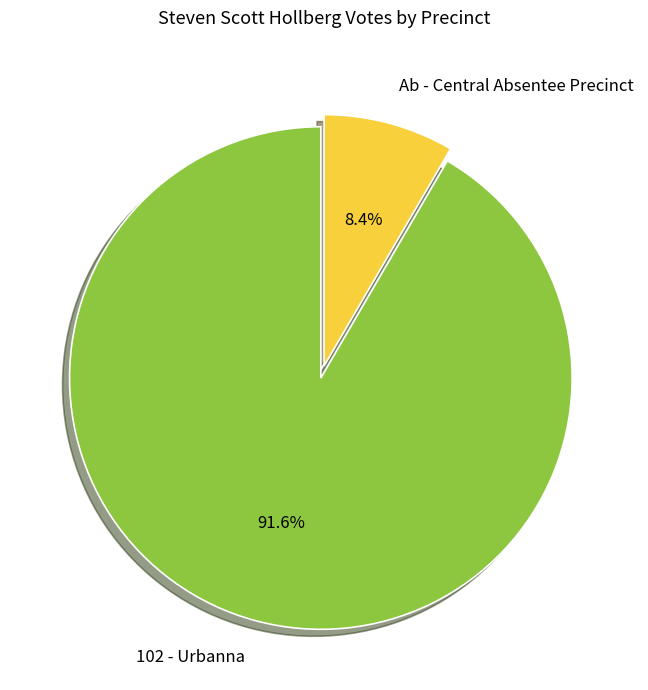

Which category has the biggest portion of the pie?

102 - Urbanna